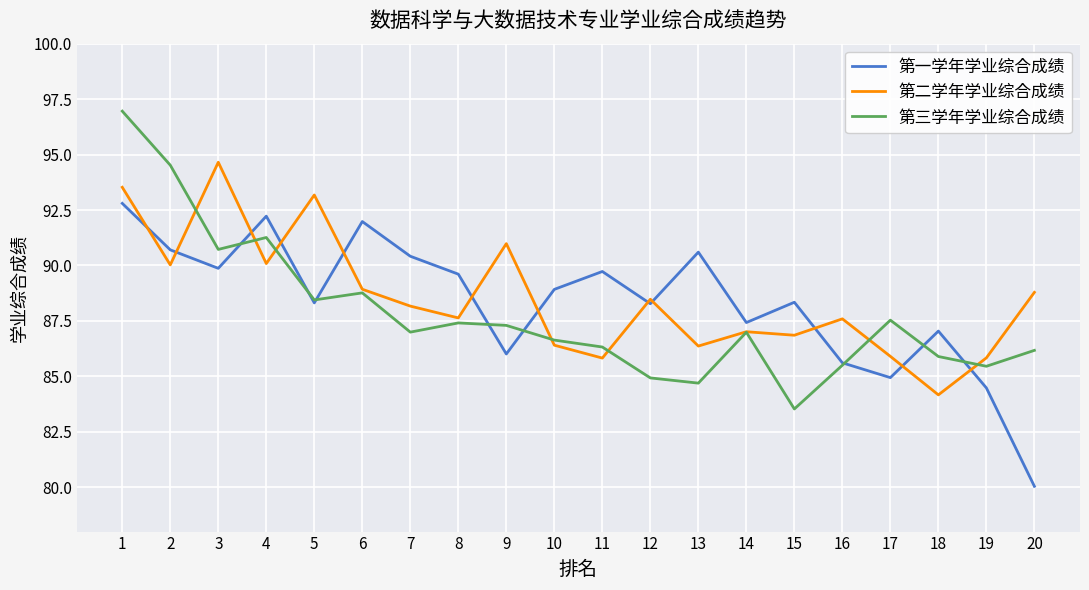

Does the chart display data point markers on the line(s)?

No